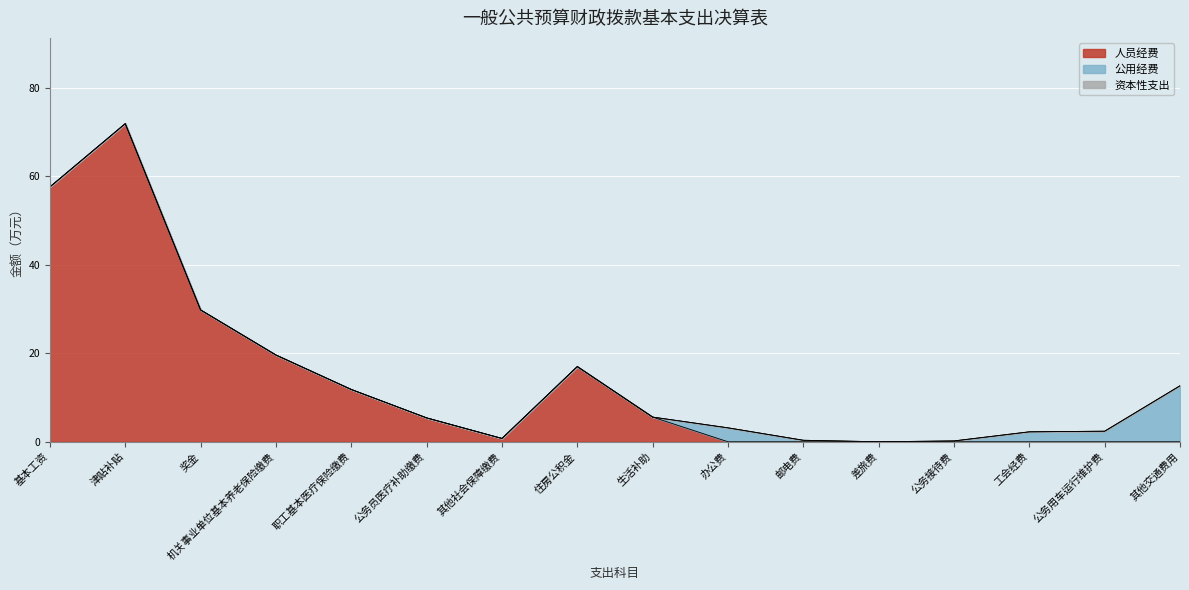

True or false: 资本性支出 and 公用经费 cross at least once.

False